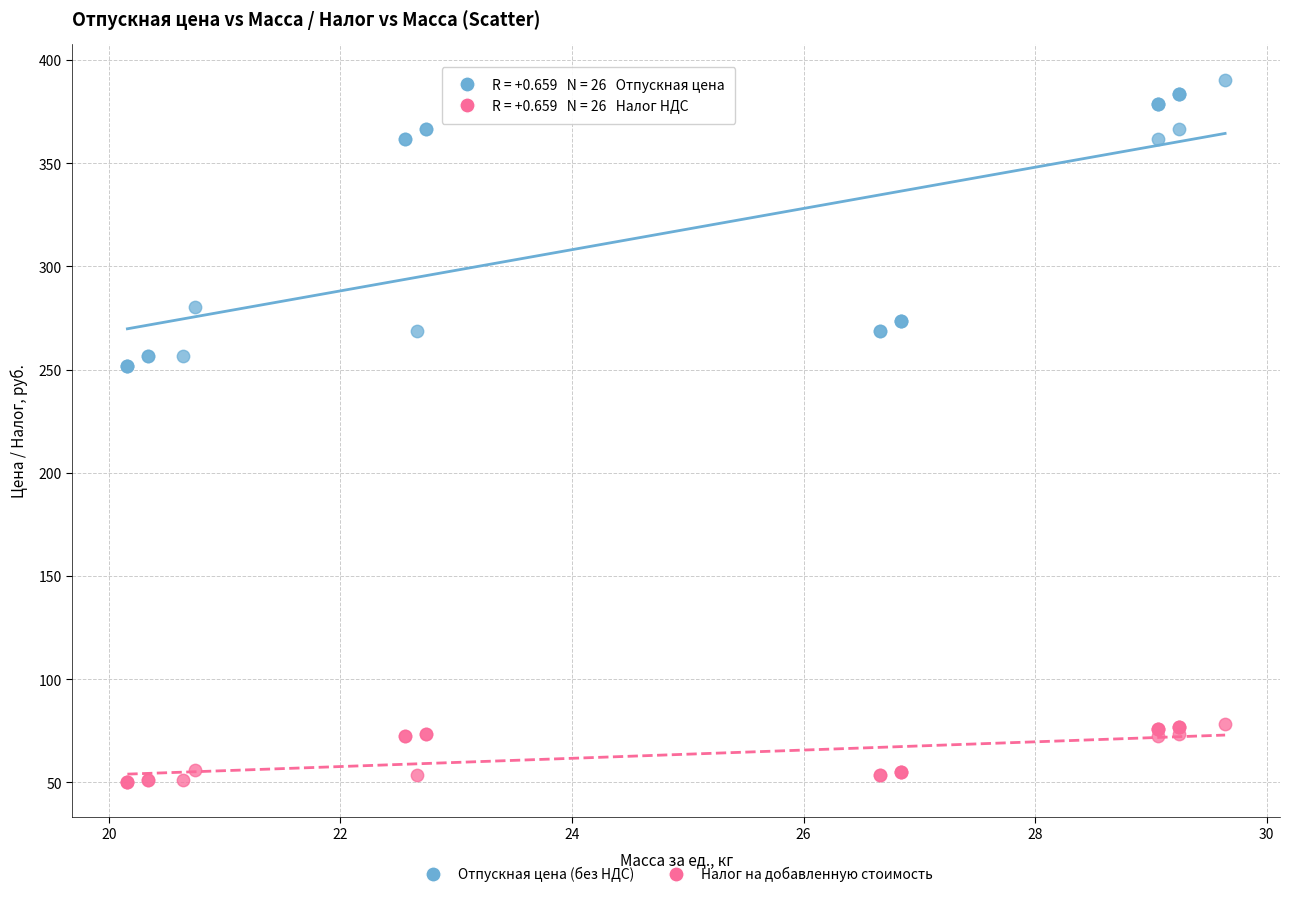

Which series has the widest spread of Y values?

Отпускная цена (без НДС)